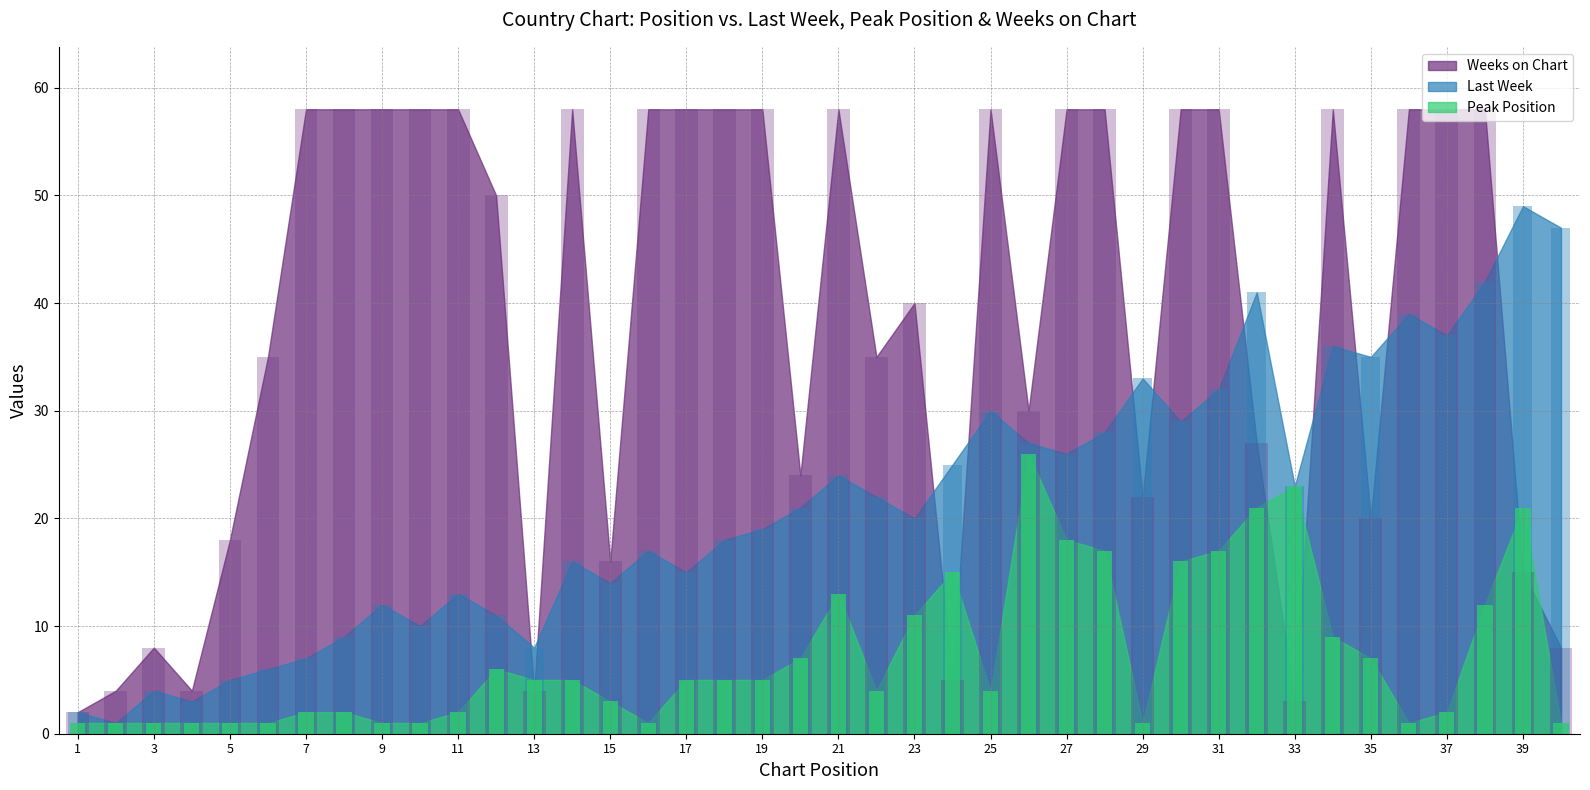

What is the difference between the second highest and minimum values in the Last Week series?

46